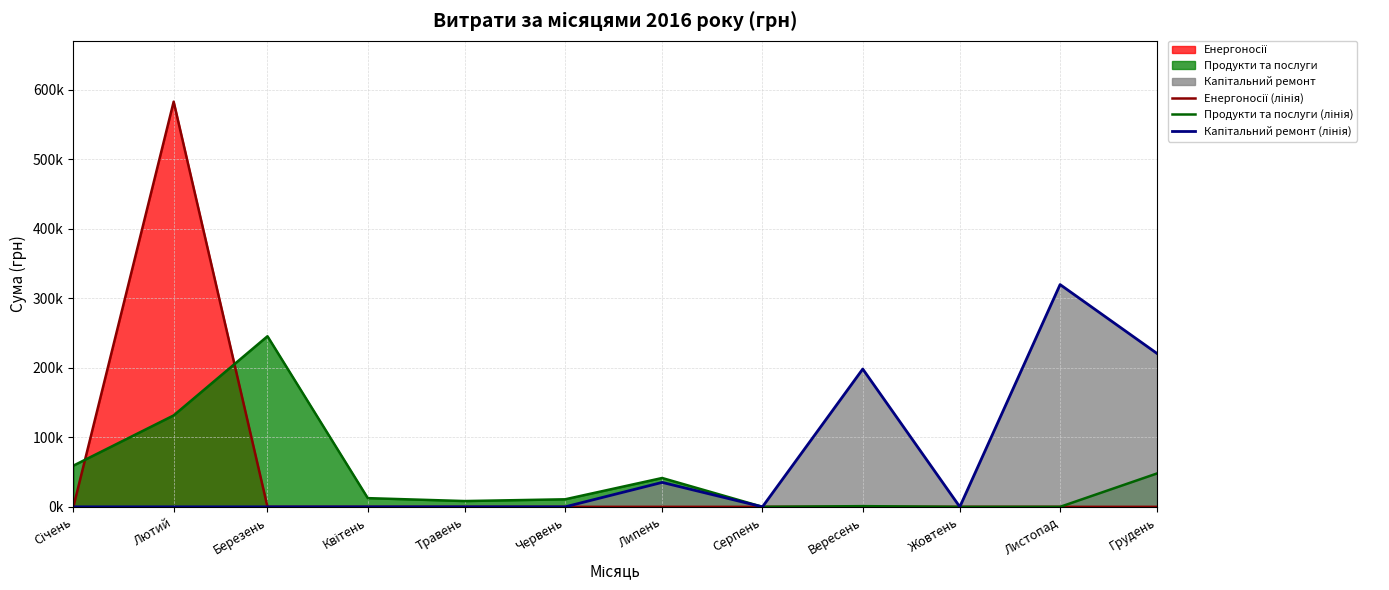

How many data points does each series have?

12